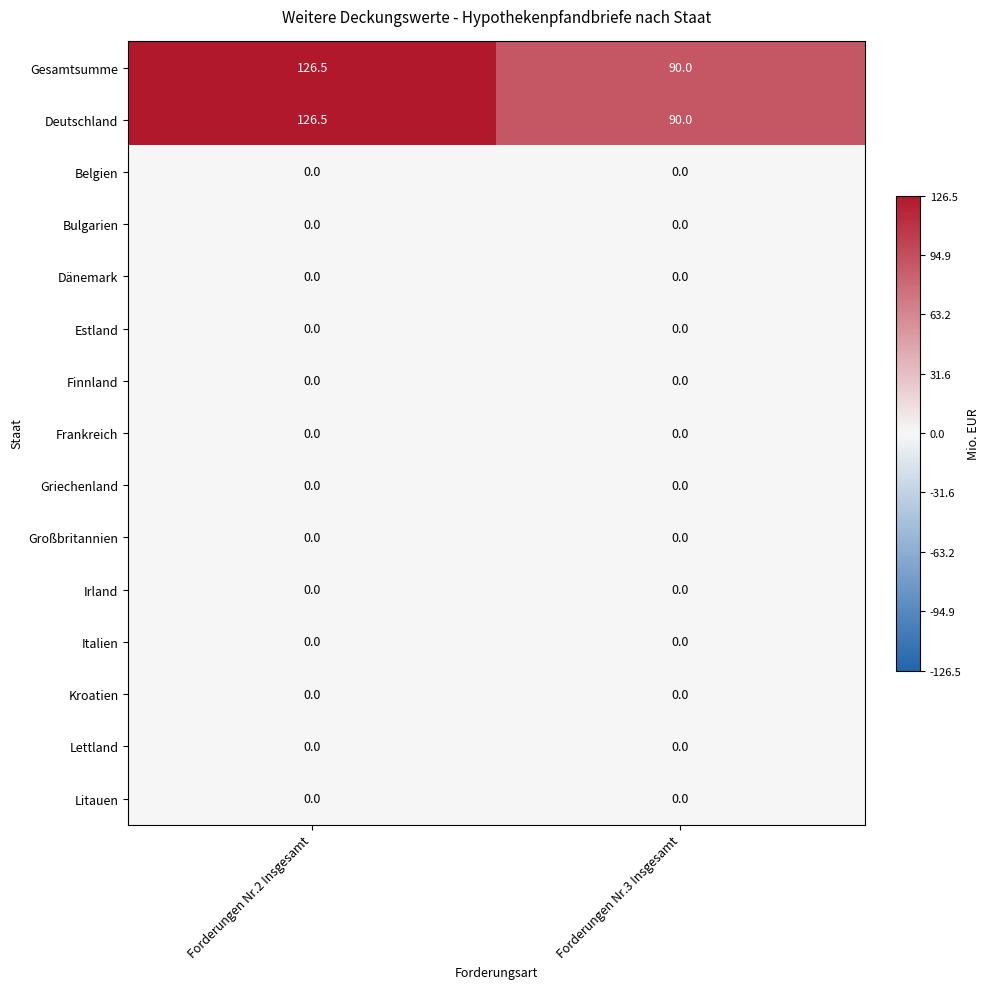

How many series are shown in this chart?

15